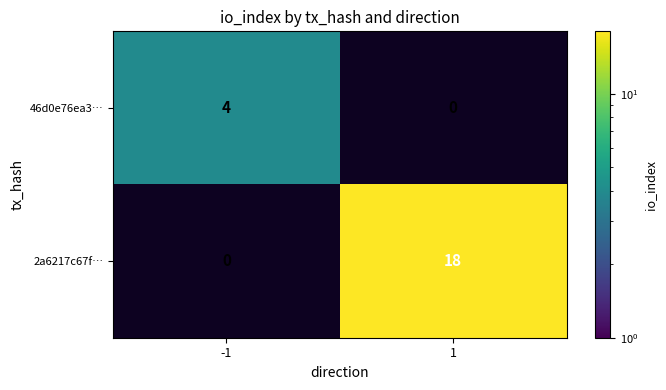

True or false: 46d0e76ea3… has a value of 6 at -1.

False